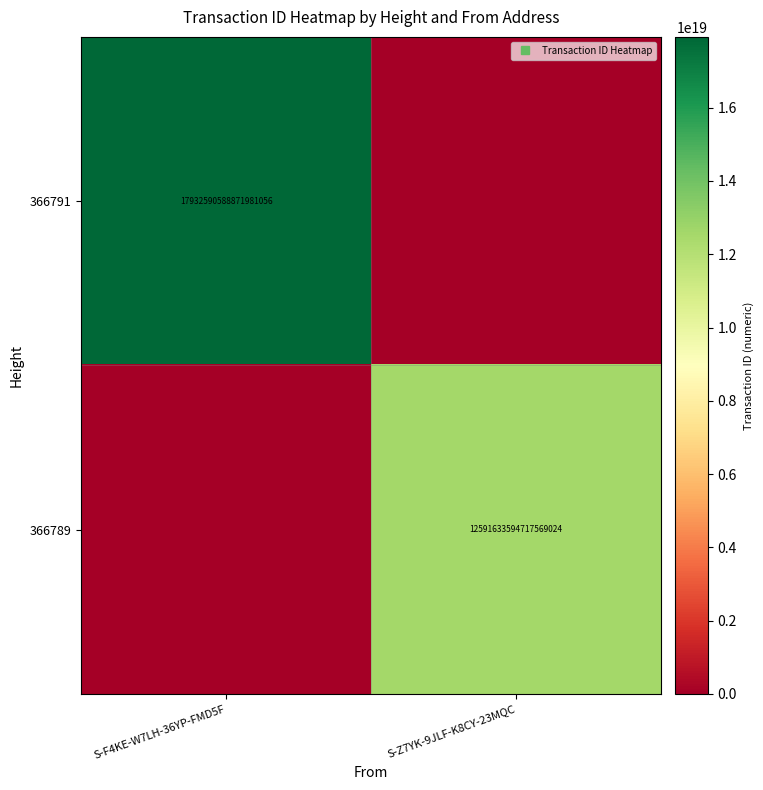

At which label is 366791 closest to 8966295294435990528?

S-F4KE-W7LH-36YP-FMD5F